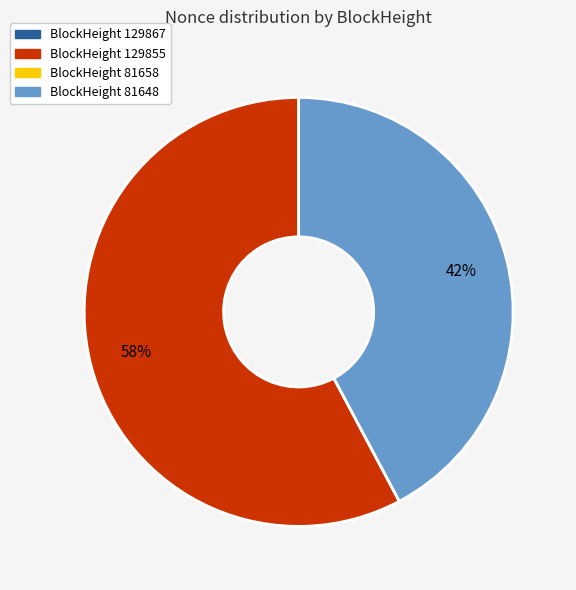

To the nearest percent, what is the average slice percentage?

25%